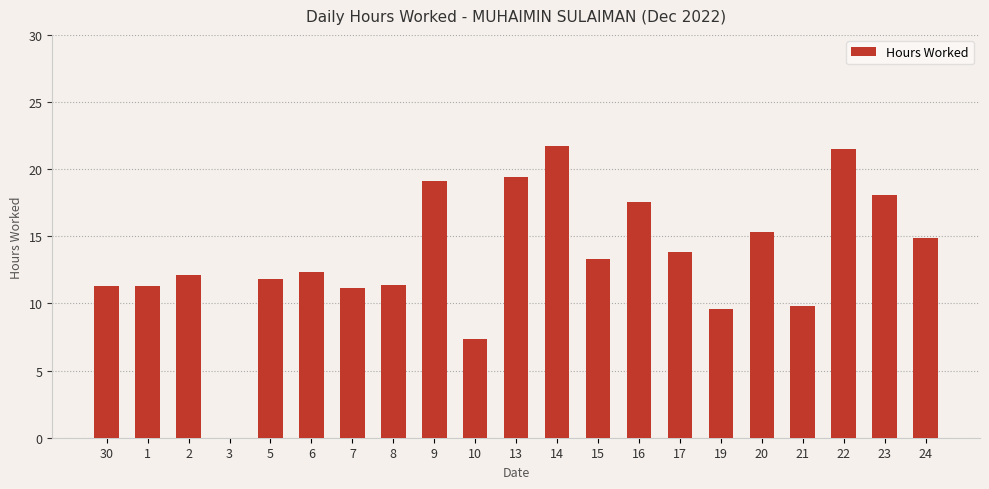

Approximately how many times larger is the value at 14 compared to 24?

1.5